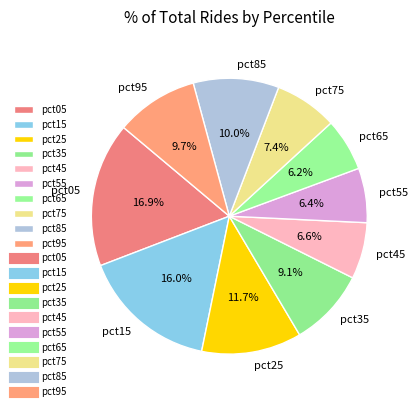

Is there any slice that represents more than half of the pie?

No